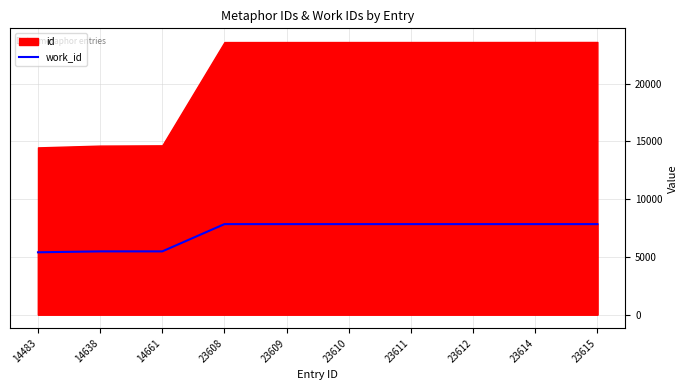

The value at 23614 is 7836. True or false?

True